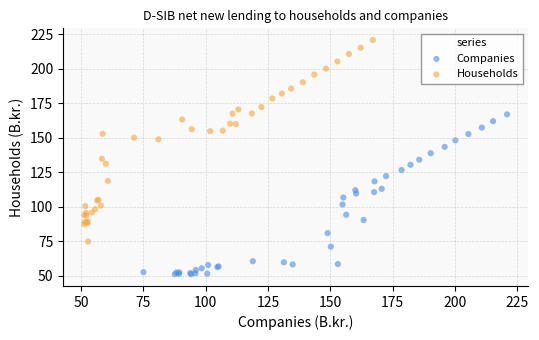

Which series has the largest Y range (max minus min)?

Households